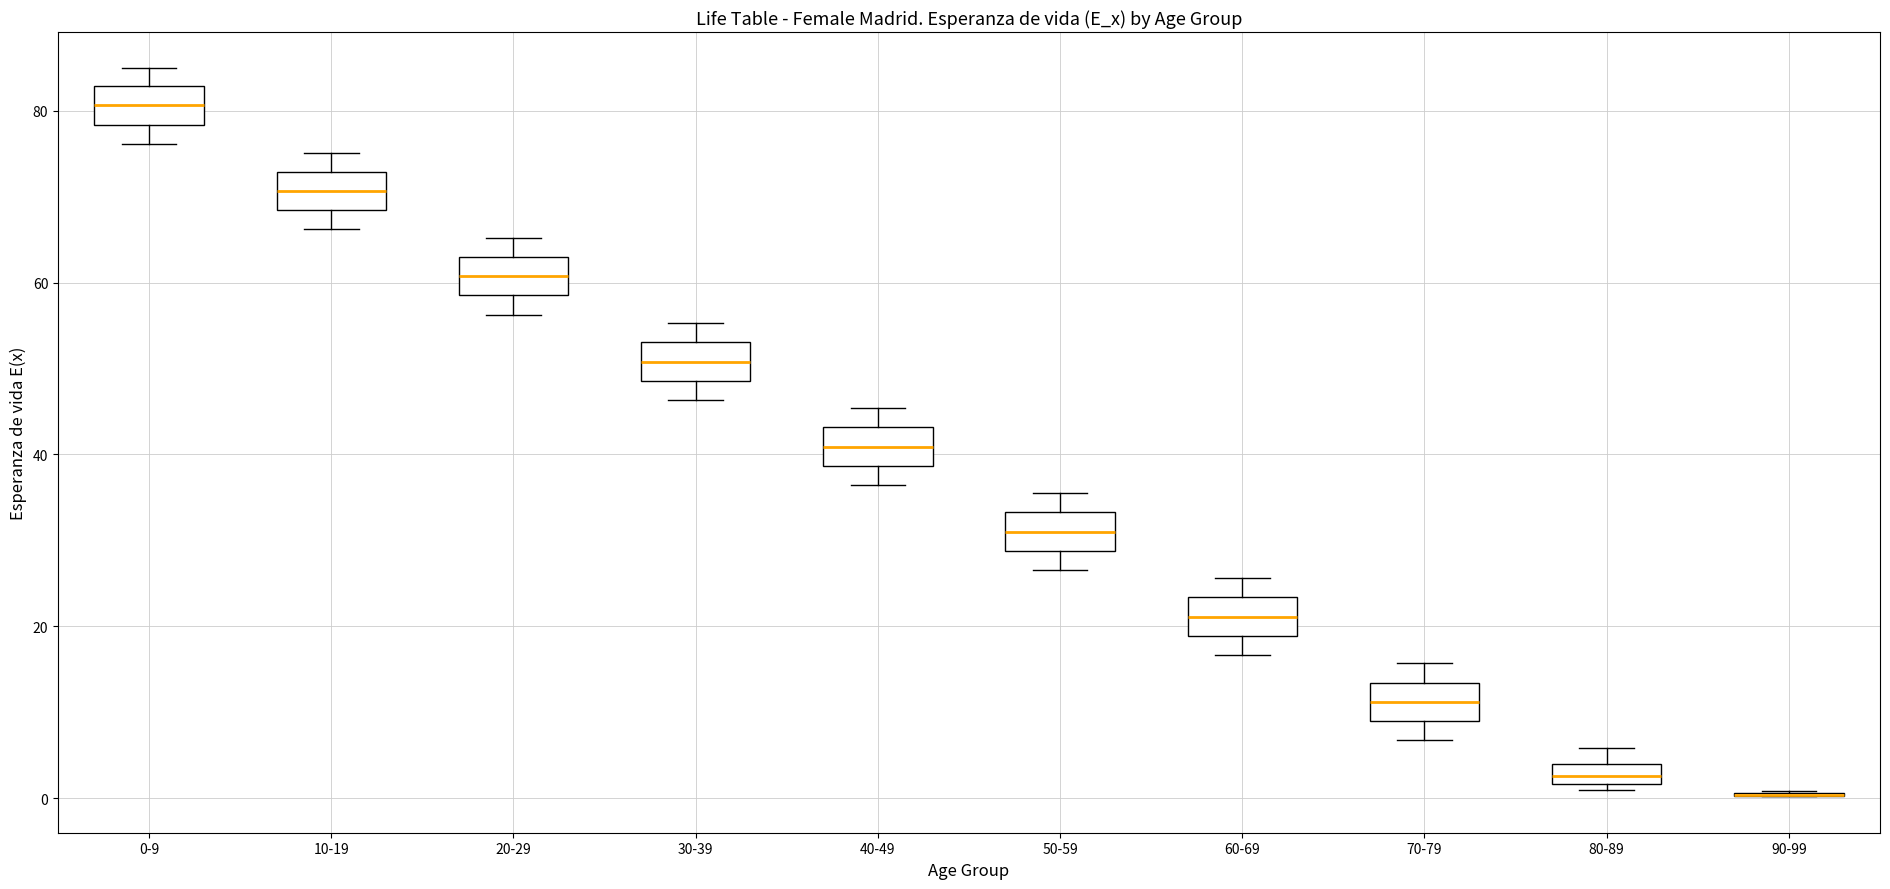

Where is the lower edge of the box for 80-89 on the y-axis? The values are not printed on the chart, so give them approximately, as read against the axis.

2